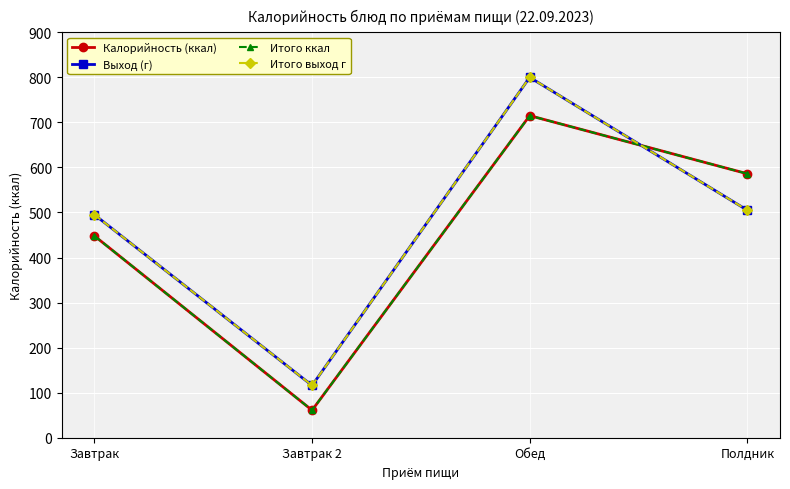

What is the value of the Калорийность (ккал) point at the 3rd from the left?

715